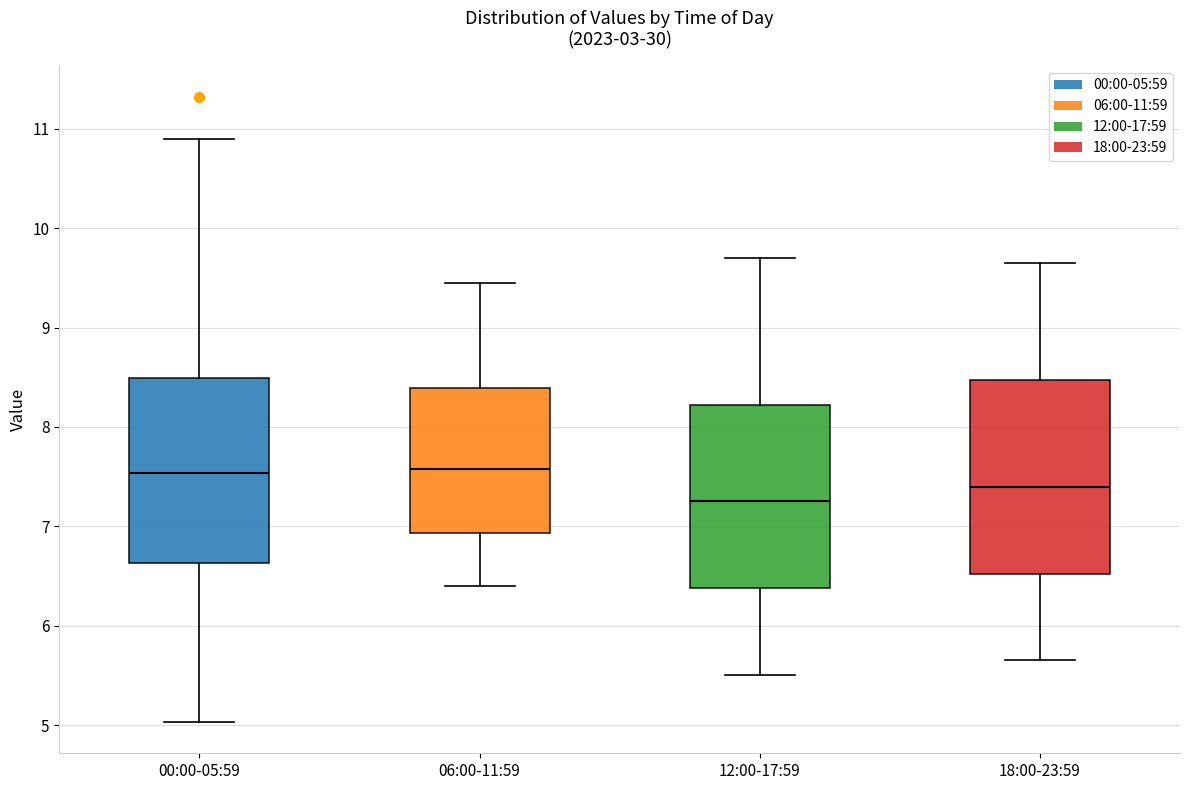

Where is the upper edge of the box for 00:00-05:59 on the y-axis? The values are not printed on the chart, so give them approximately, as read against the axis.

8.5